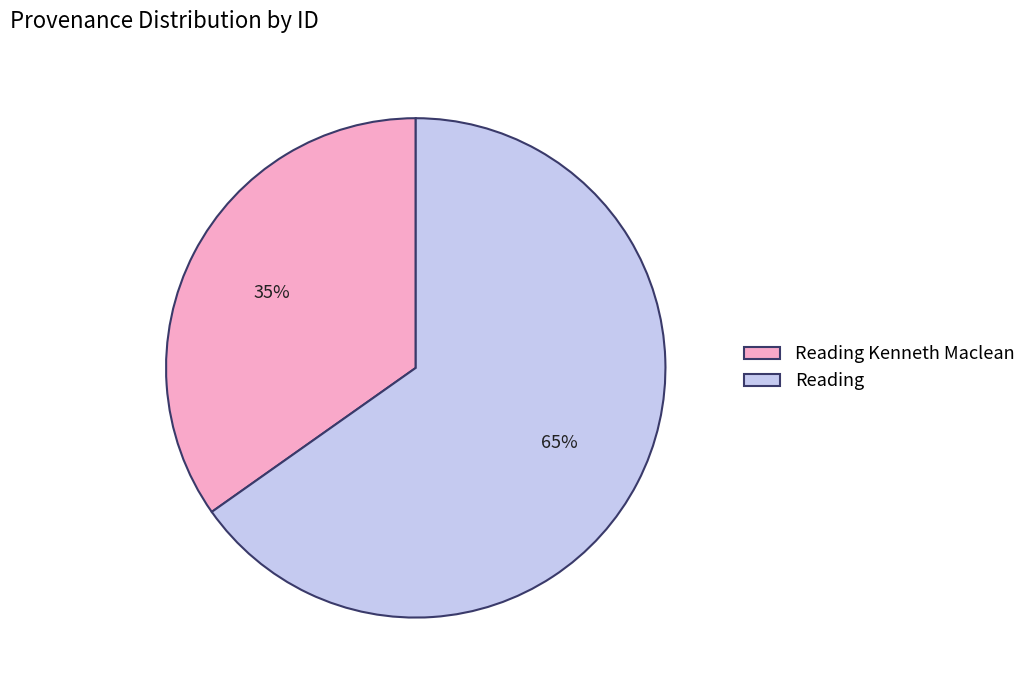

Do Reading and Reading Kenneth Maclean together represent more than half of the pie?

Yes